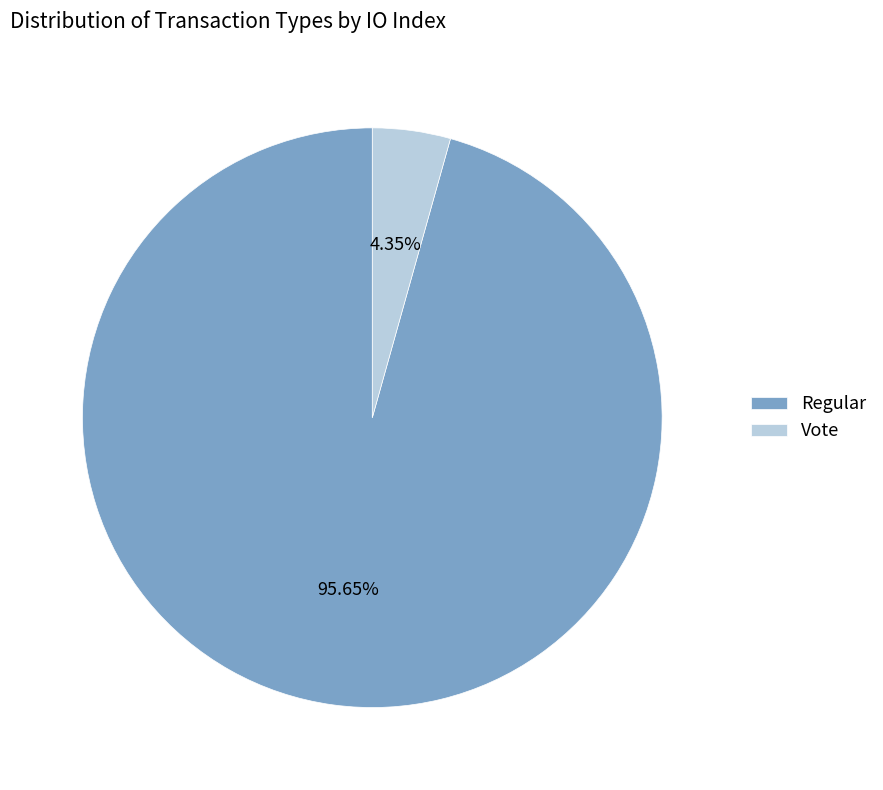

Which slice represents more than half of the pie?

Regular